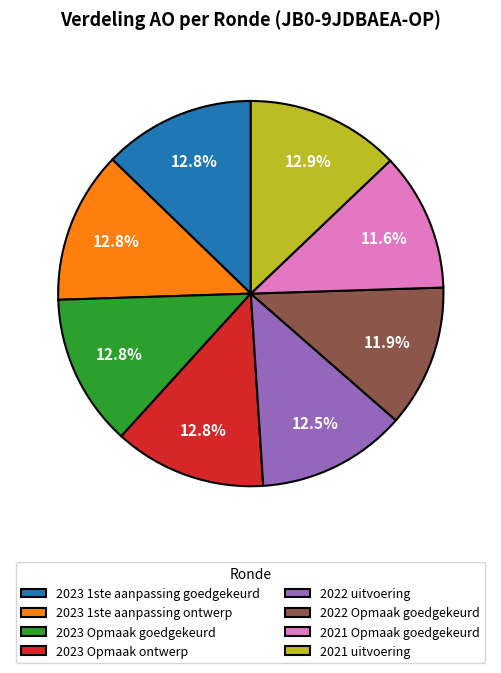

Combined, do 2022 Opmaak goedgekeurd and 2021 Opmaak goedgekeurd account for over 50%?

No